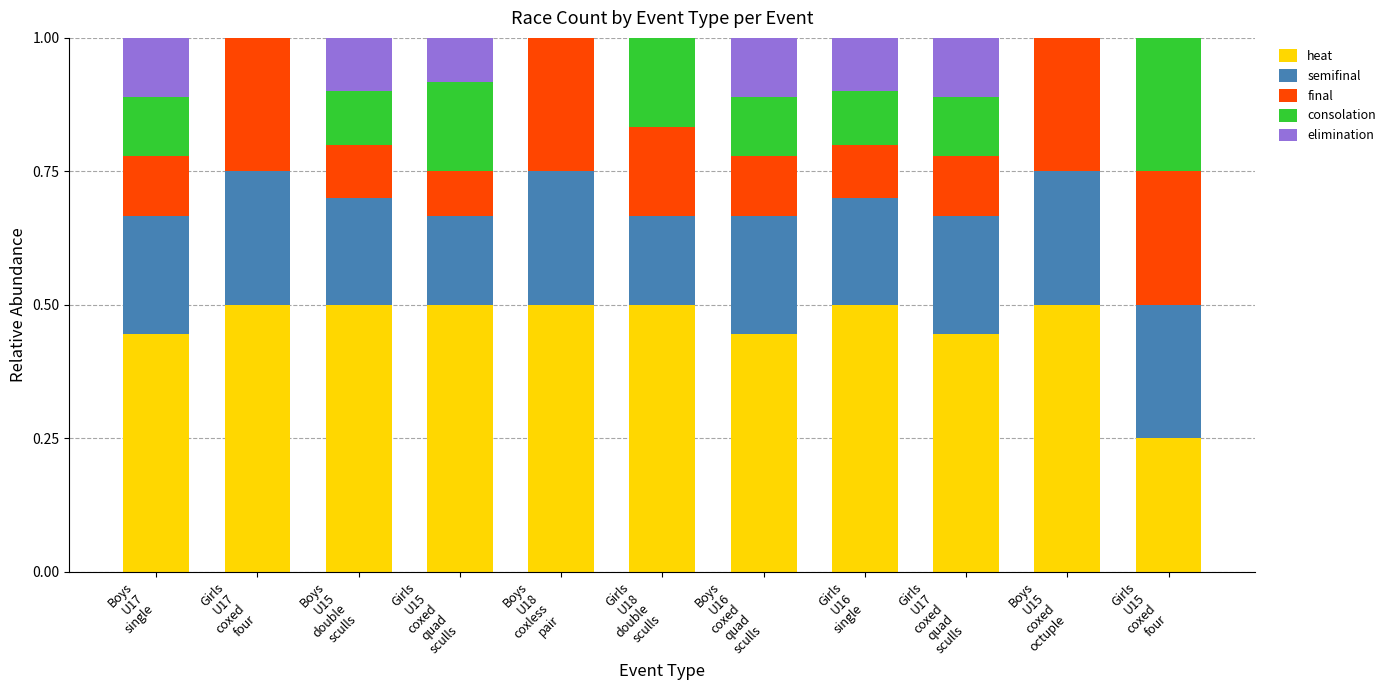

Are the bars horizontal?

No